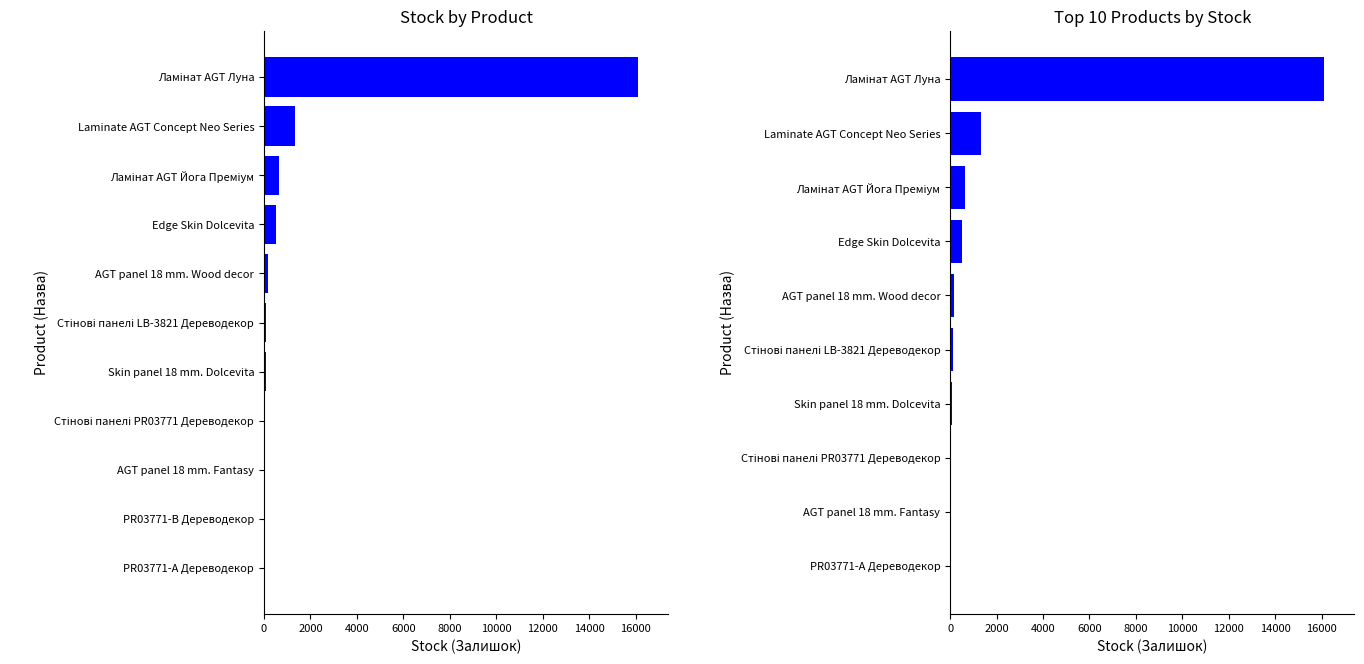

Does the chart contain any negative values?

No